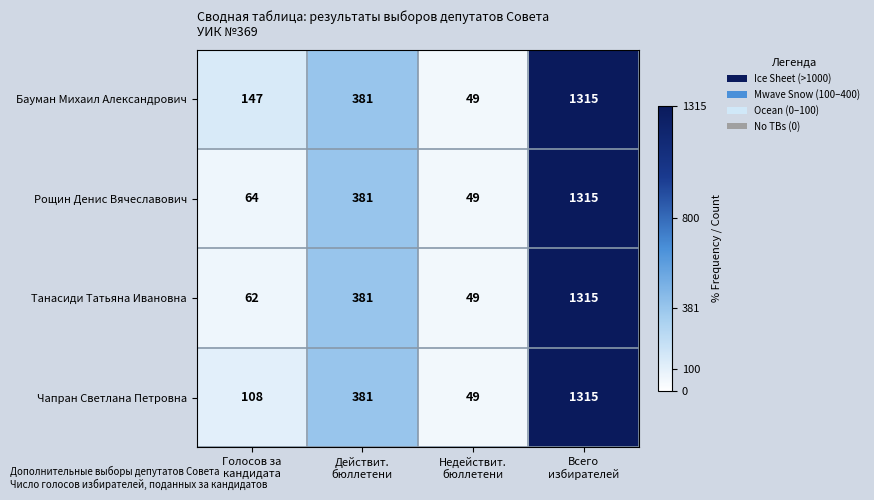

What is the smallest value displayed?

49